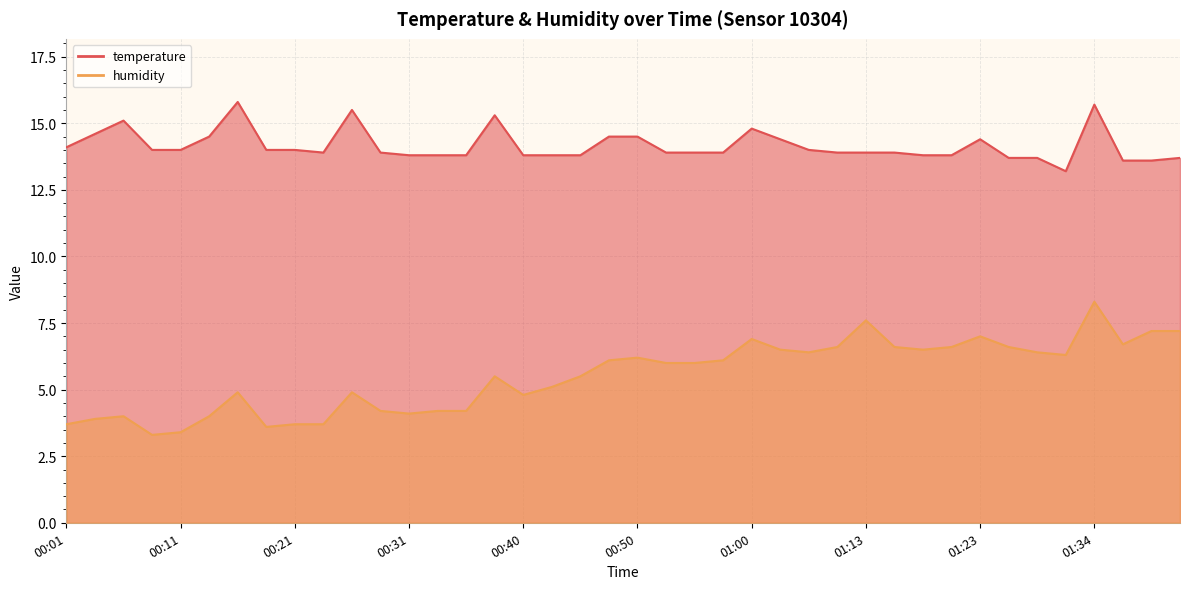

Which has a higher value, 00:11 or 00:21?

00:11